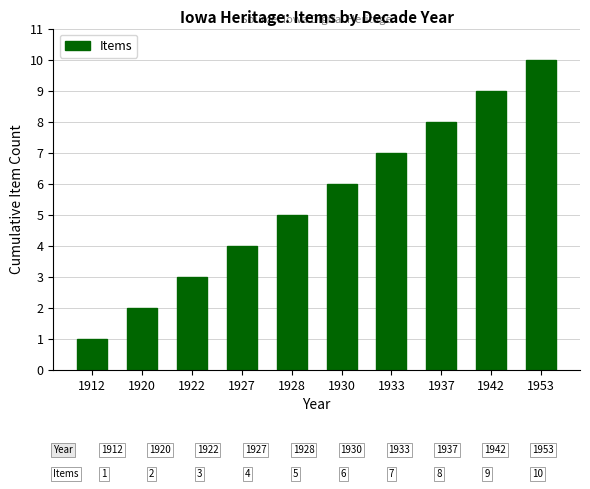

Reading right to left, list all the values displayed in this chart.

1953=10	1942=9	1937=8	1933=7	1930=6	1928=5	1927=4	1922=3	1920=2	1912=1